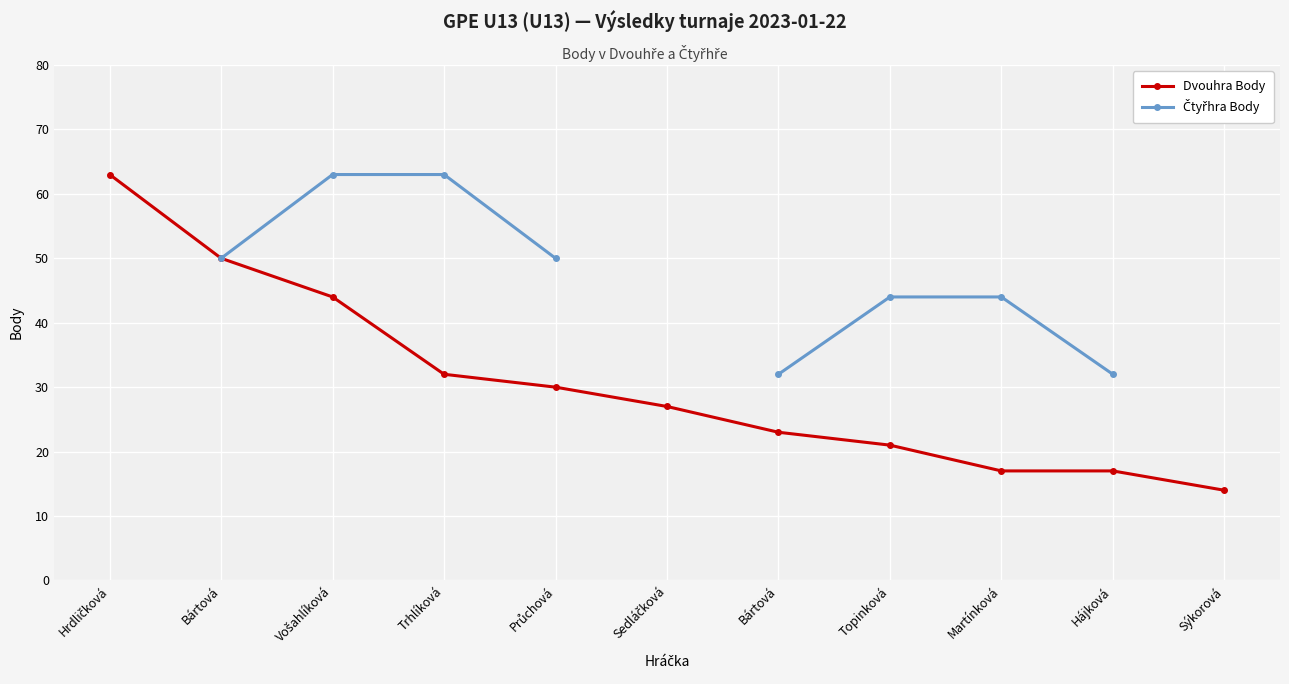

What is the value of the Čtyřhra Body point at the 8th from the left?

44.0